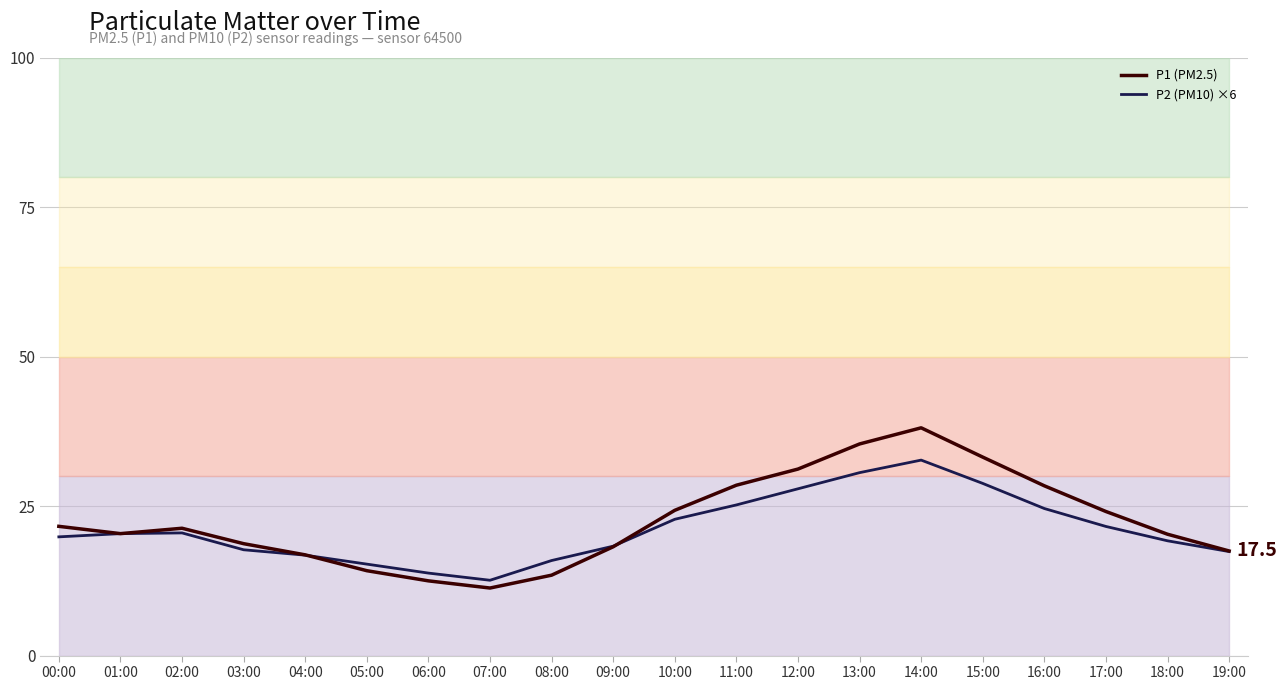

Where is the first local maximum for P1 (PM2.5)?

02:00